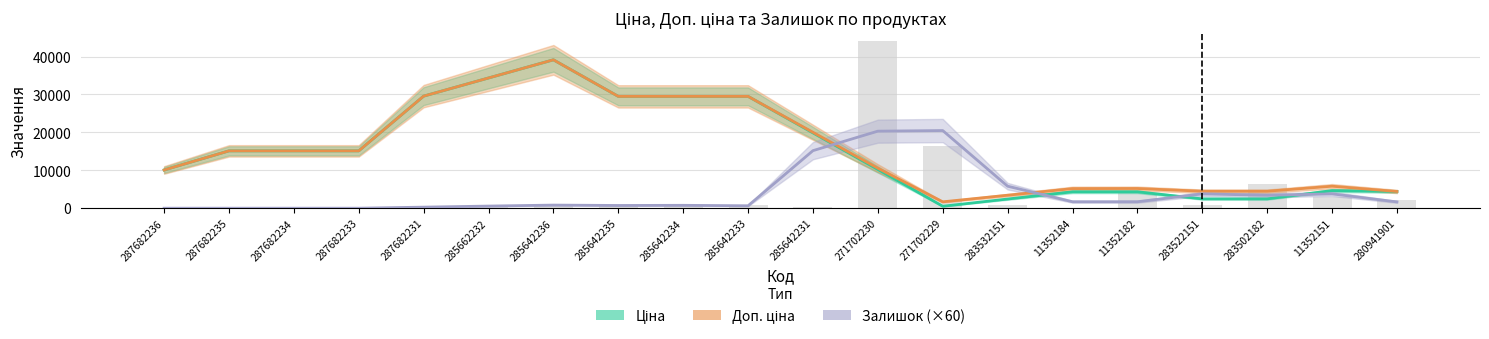

Which series has the largest total across all categories?

Доп. ціна